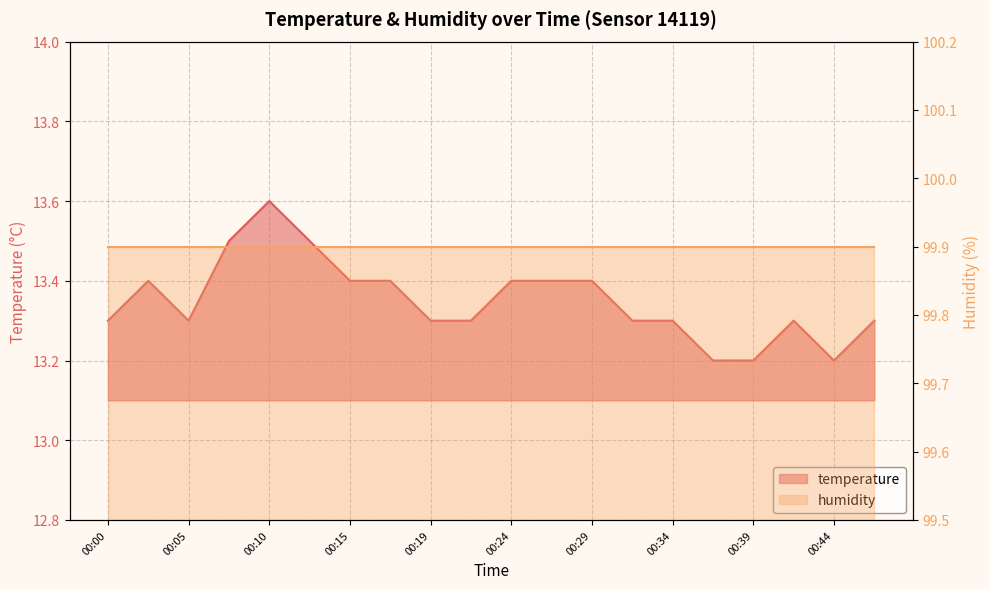

Rank the categories by value from lowest to highest.

00:37, 00:39, 00:44, 00:00, 00:05, 00:19, 00:22, 00:32, 00:34, 00:42, 00:47, 00:02, 00:15, 00:17, 00:24, 00:27, 00:29, 00:07, 00:12, 00:10